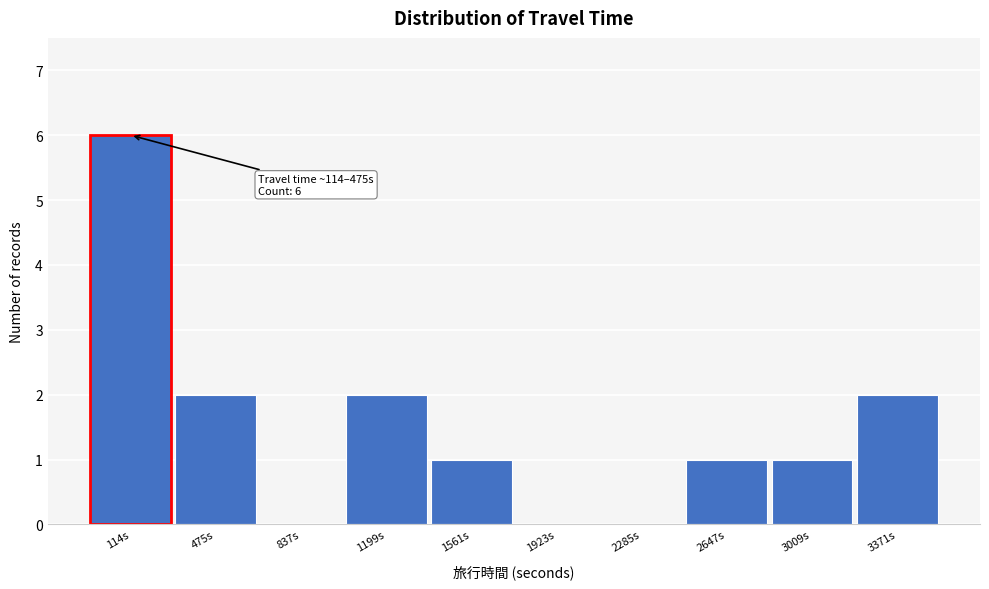

Reading right to left, extract all data points from this chart.

3371s=2	3009s=1	2647s=1	2285s=0	1923s=0	1561s=1	1199s=2	837s=0	475s=2	114s=6